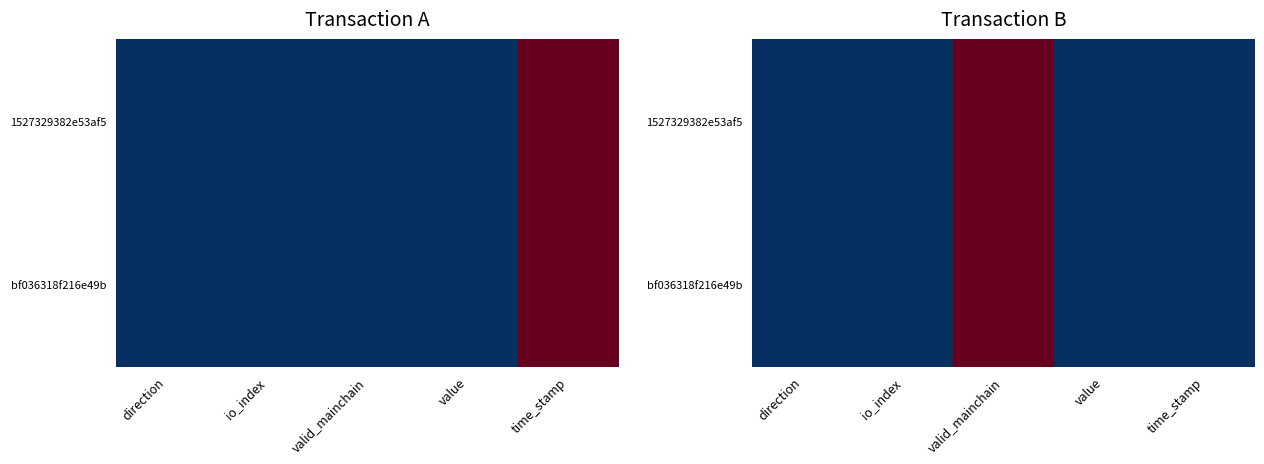

At which category does the chart reach its peak across all series?

valid_mainchain